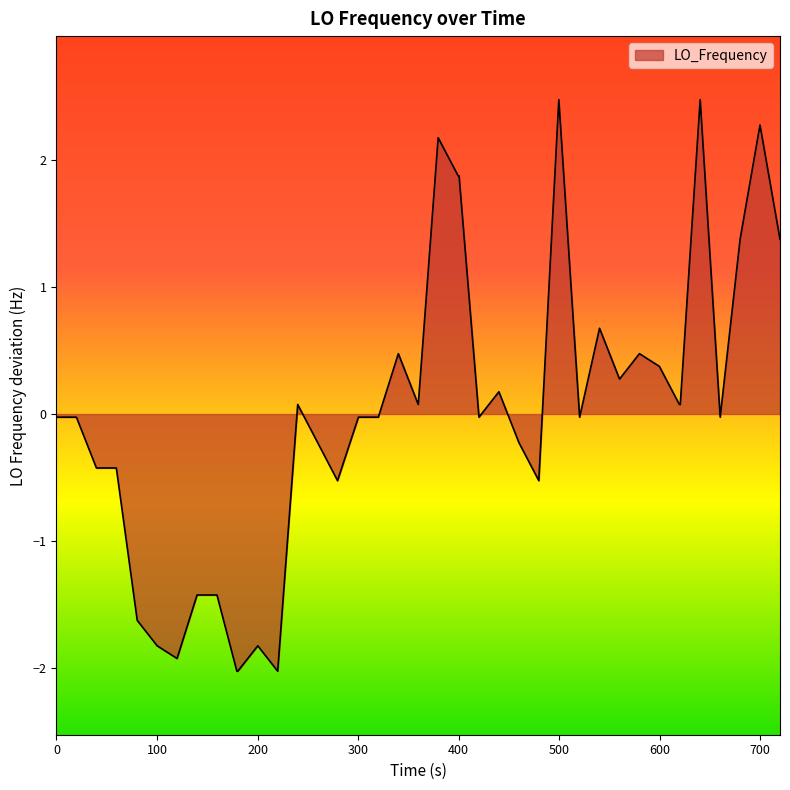

What is the difference between the maximum and minimum values?

4.5